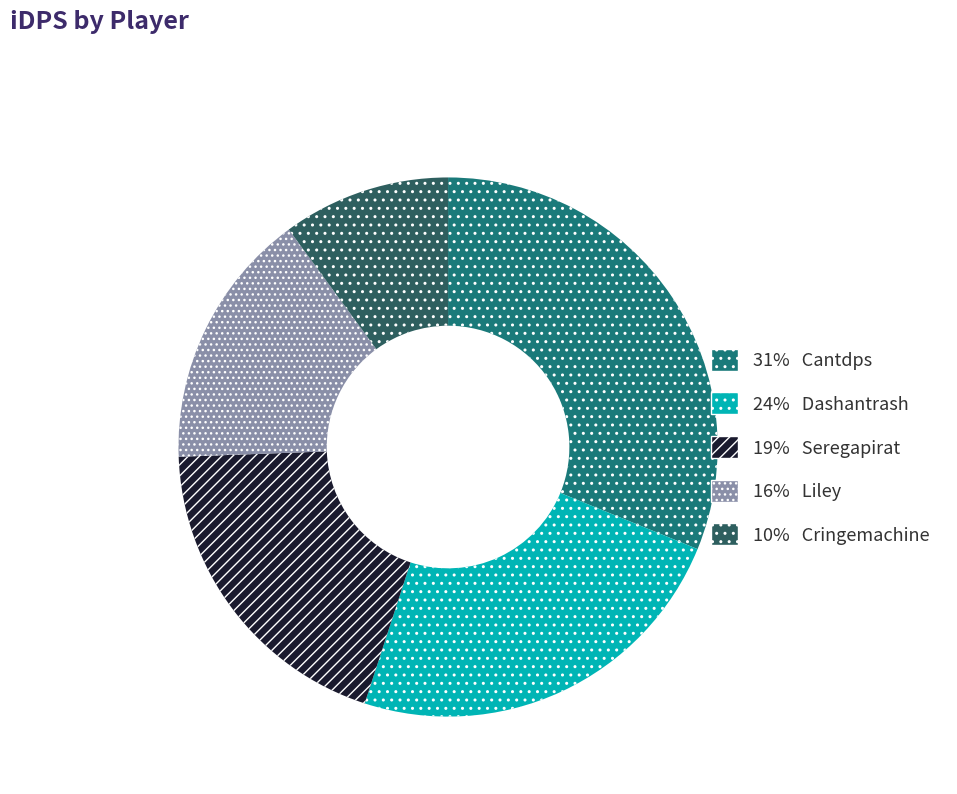

Does any single category account for the majority?

No